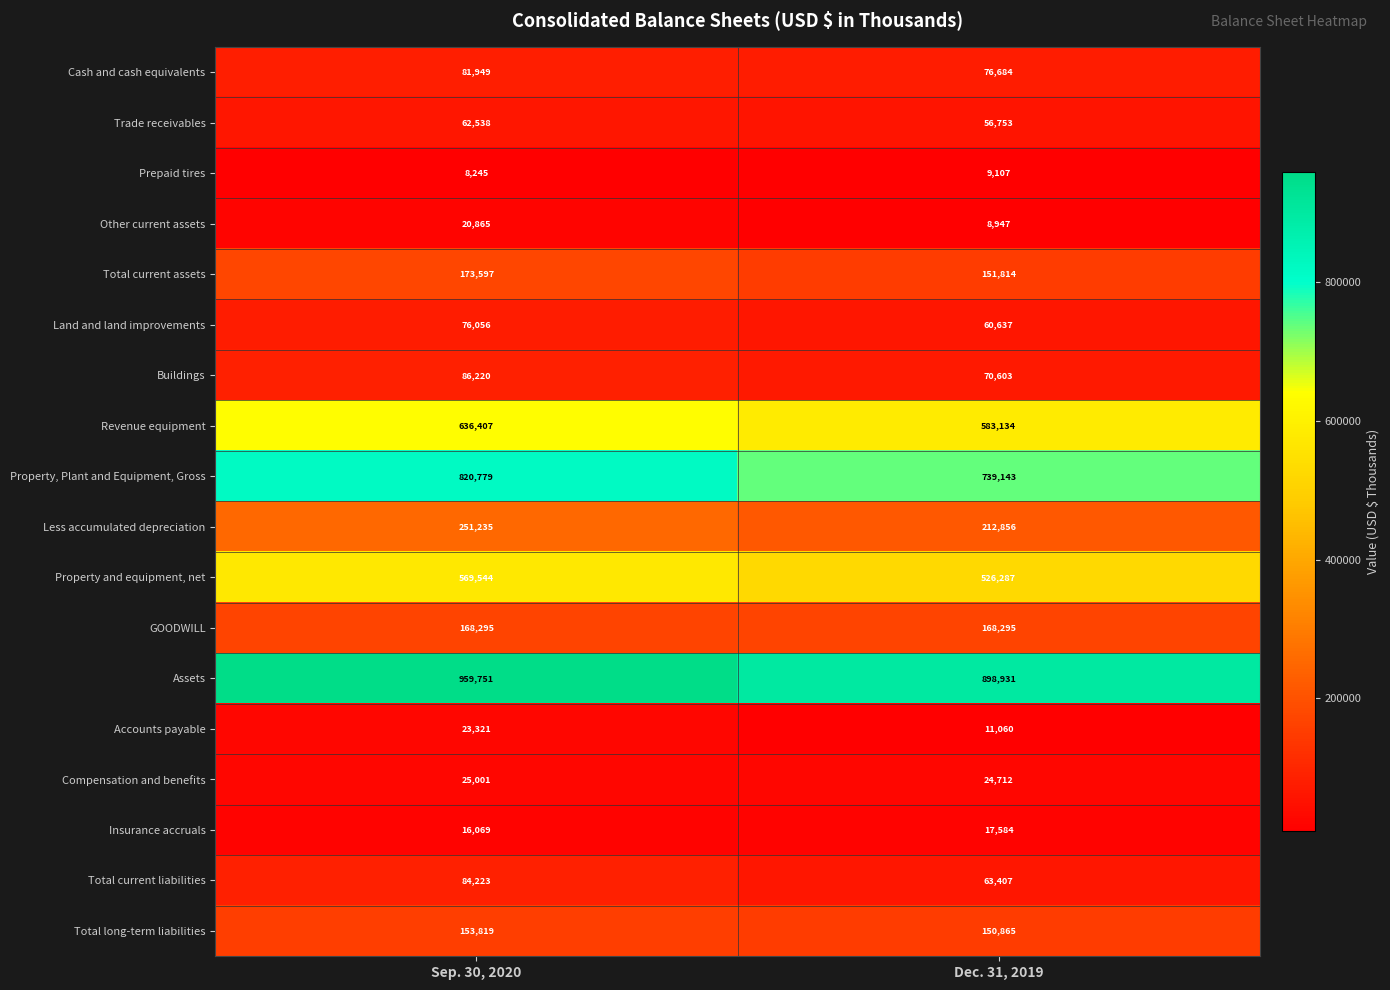

What is the sum of the Total current assets values at Dec. 31, 2019 and Sep. 30, 2020?

325411